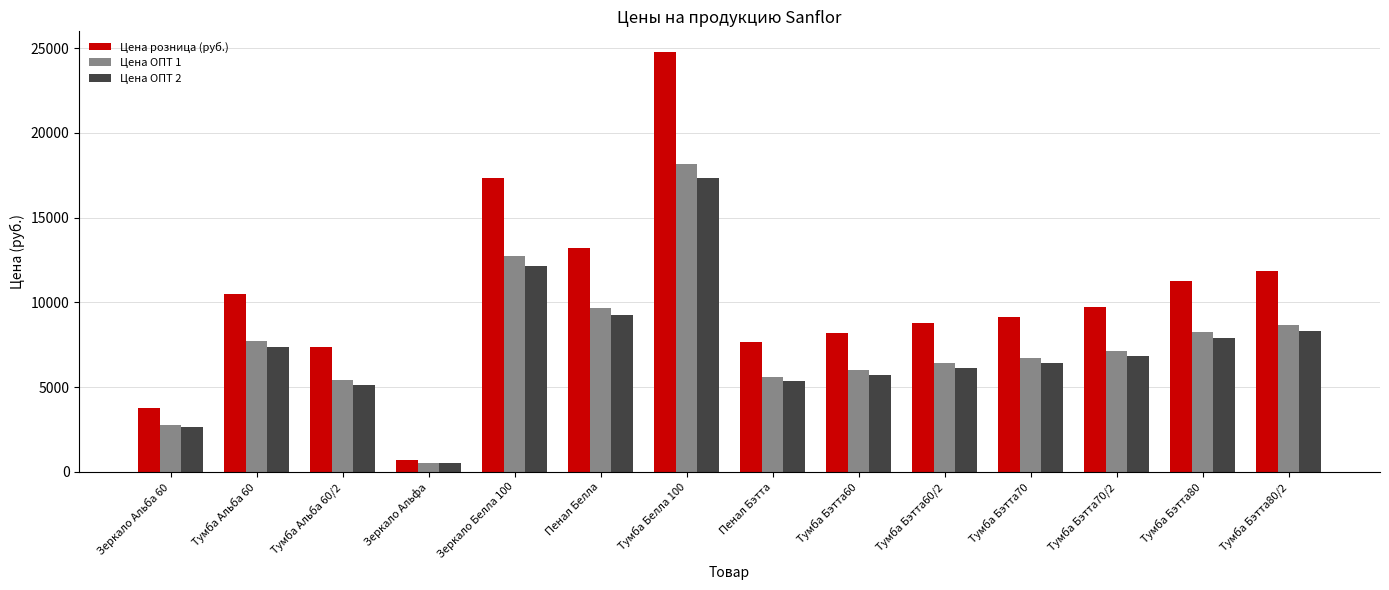

What is the value of the Цена ОПТ 1 bar at the 5th from the left?

12716.0